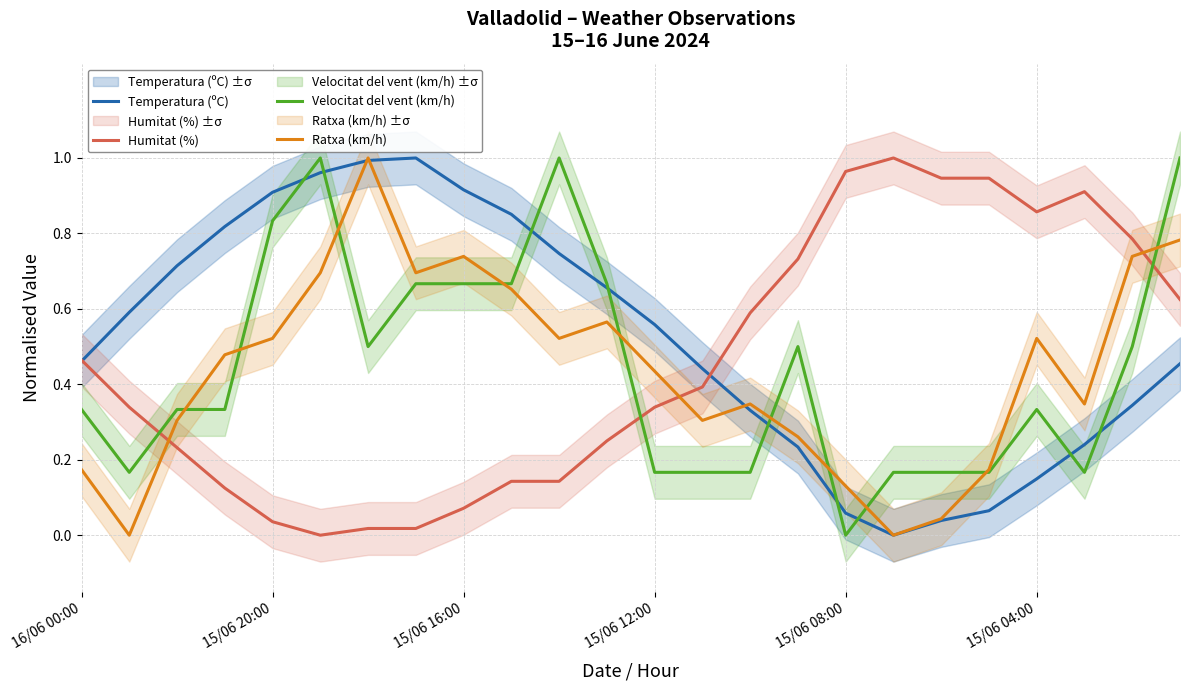

Is the value of Velocitat del vent (km/h) at 6 greater than the value of Temperatura (ºC) at 16?

Yes